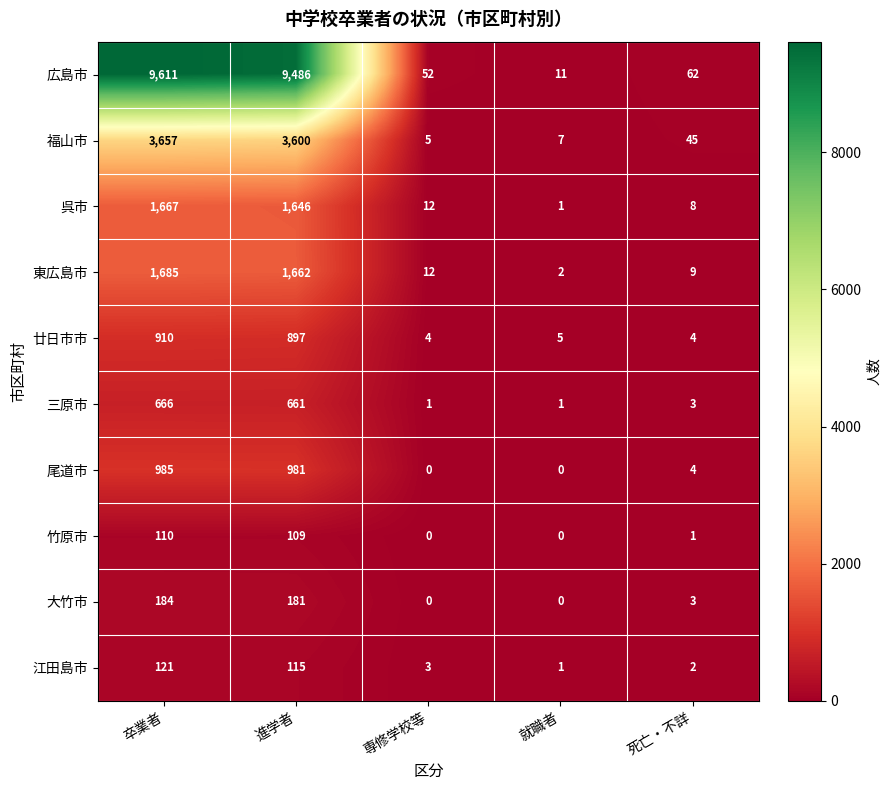

At which category is the sum across all series the highest?

卒業者